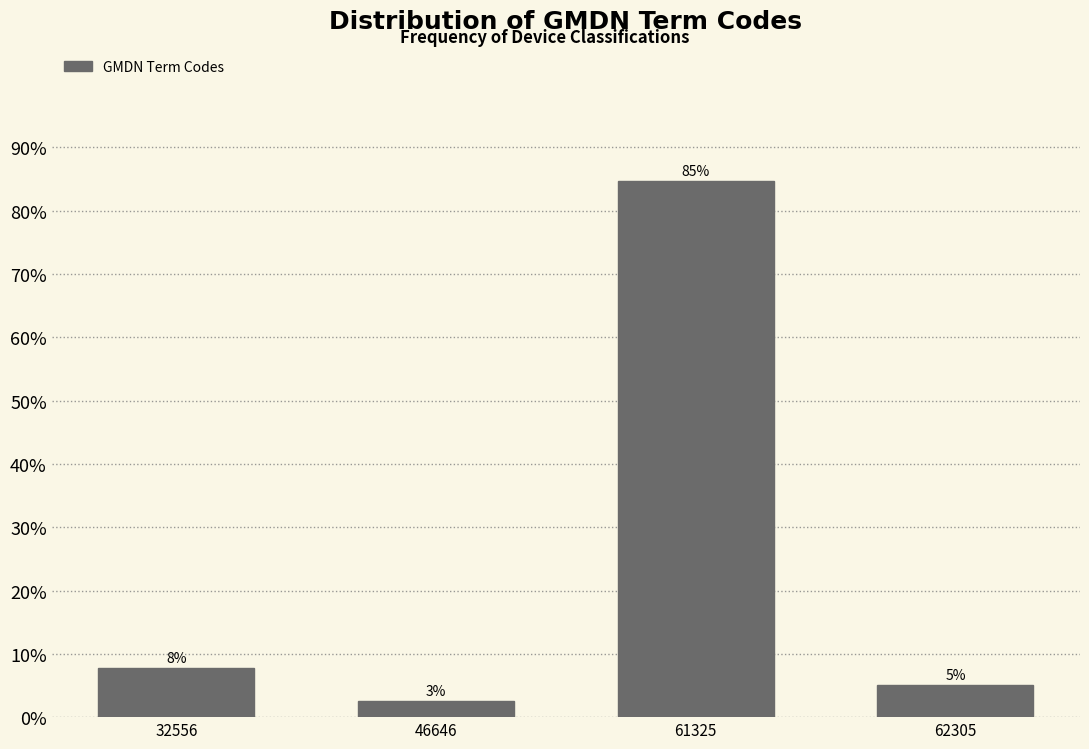

Does the chart contain any negative values?

No